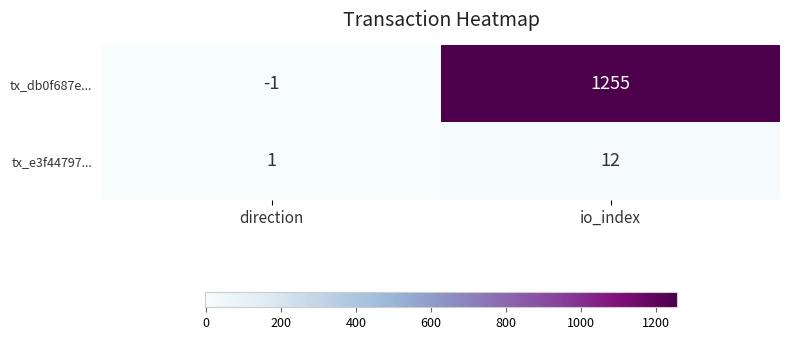

Which series has the widest spread of values?

tx_db0f687e...